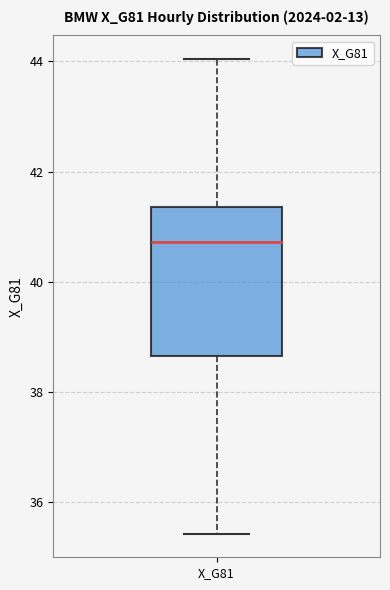

Where is the lower edge of the box for X_G81 on the y-axis? The values are not printed on the chart, so give them approximately, as read against the axis.

38.6